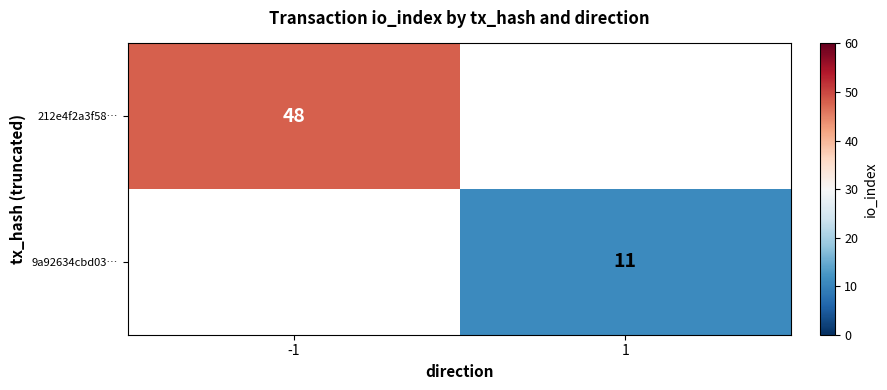

True or false: 9a92634cbd03… has a value of 11 at 1.

True